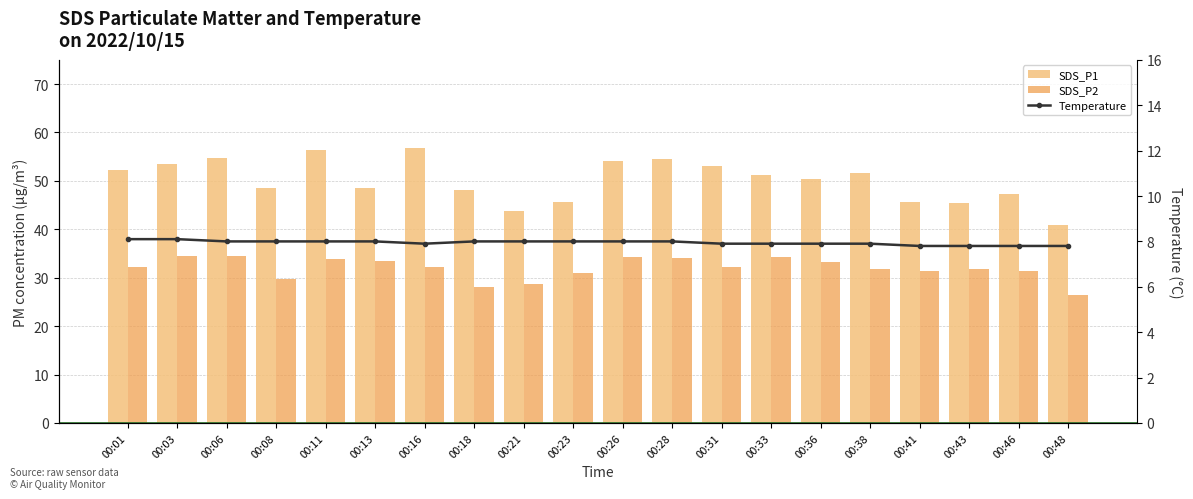

How many data points in SDS_P1 are above 51?

10